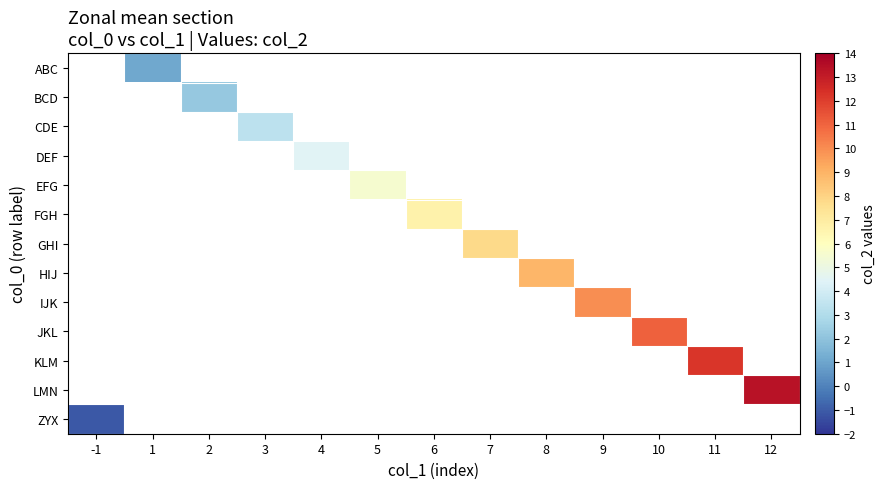

How many positive values does the ABC series have?

1